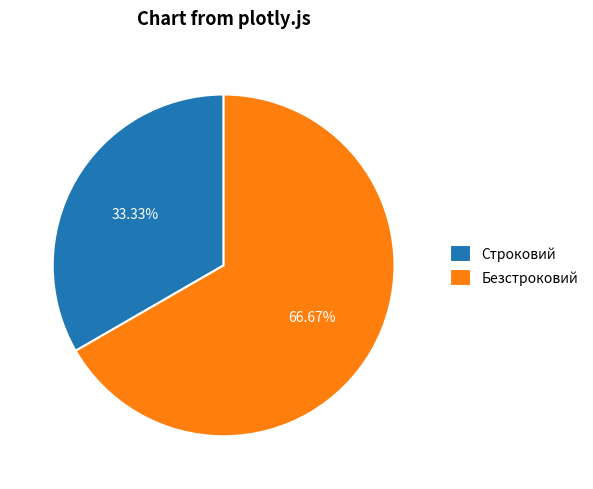

Which slice is the largest?

Безстроковий